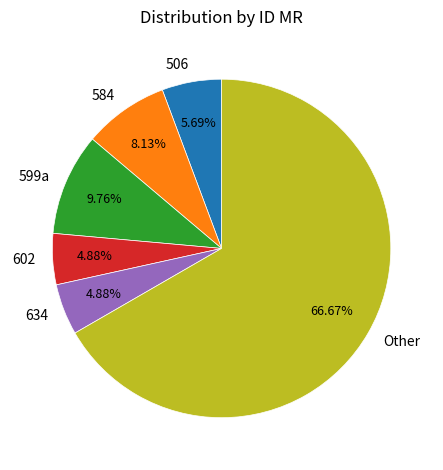

Approximately how many times larger is the value at Other compared to 602?

13.7